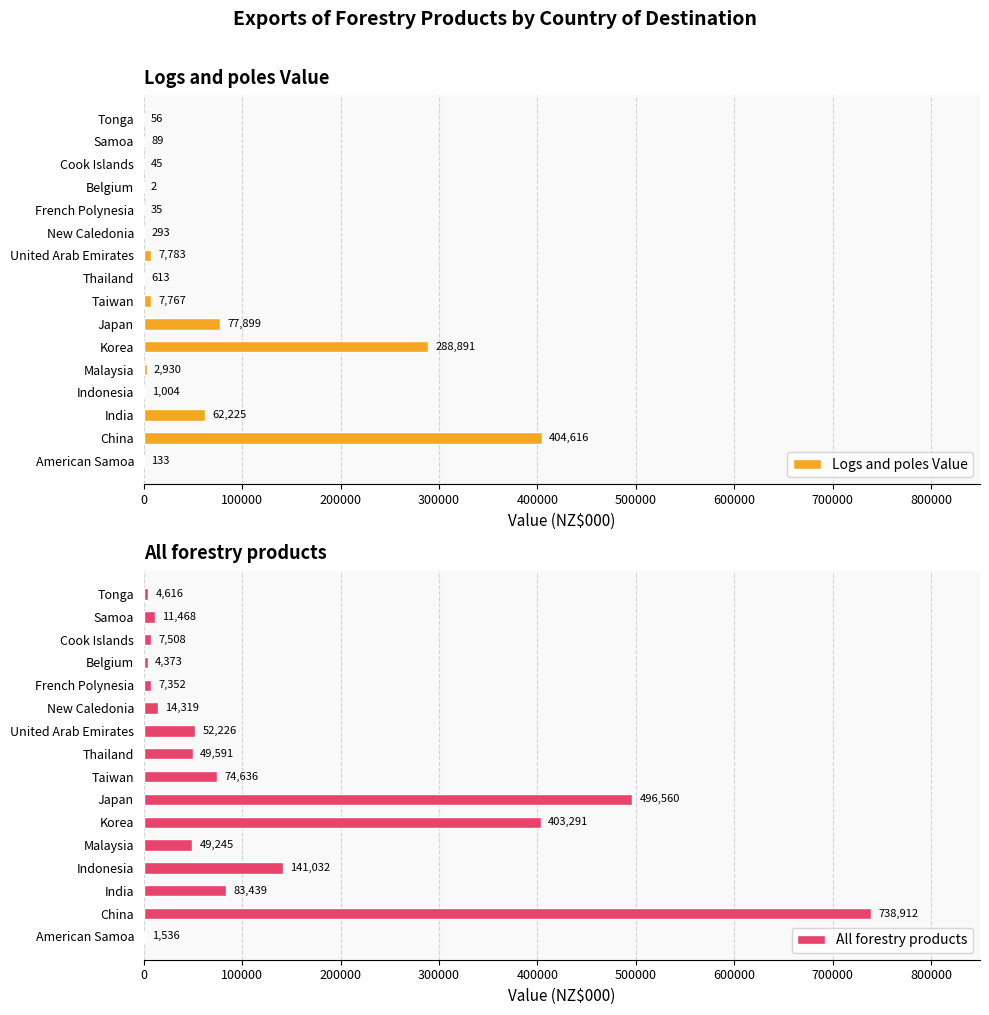

How many bars are there in total?

32